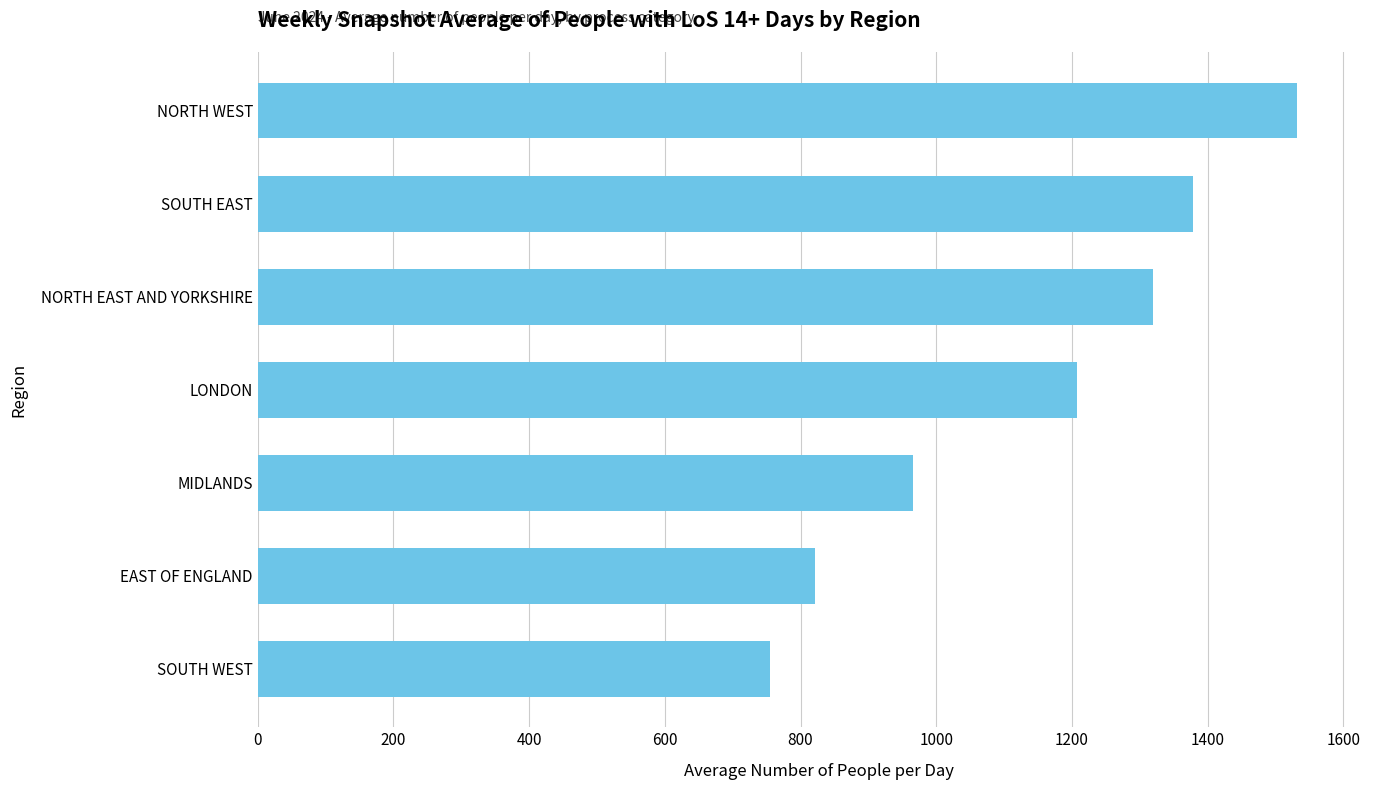

Is it true that the value at MIDLANDS is 1640.5?

False